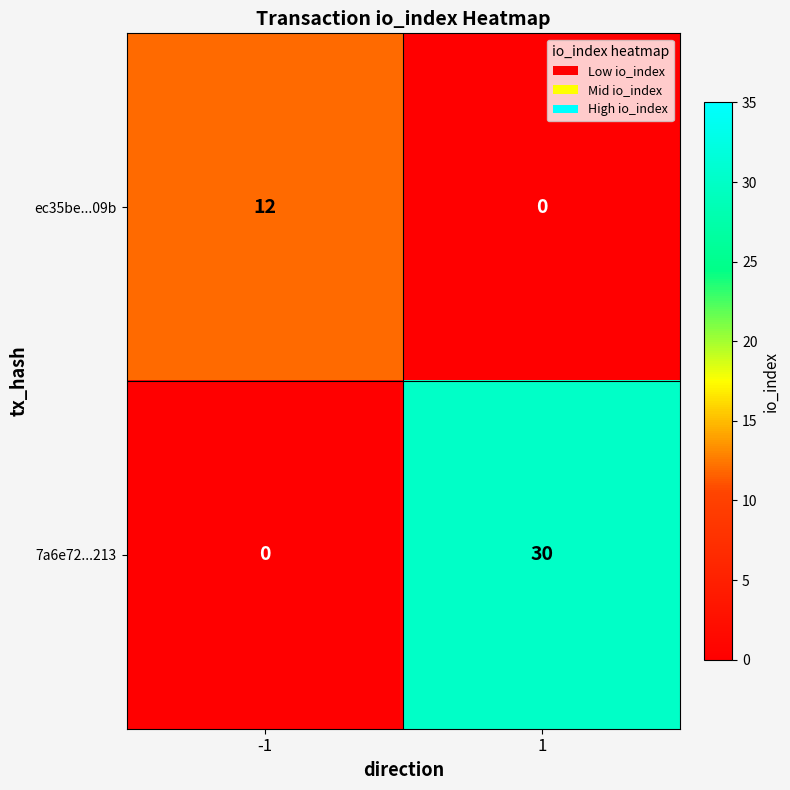

Which series has the largest total across all categories?

7a6e72...213